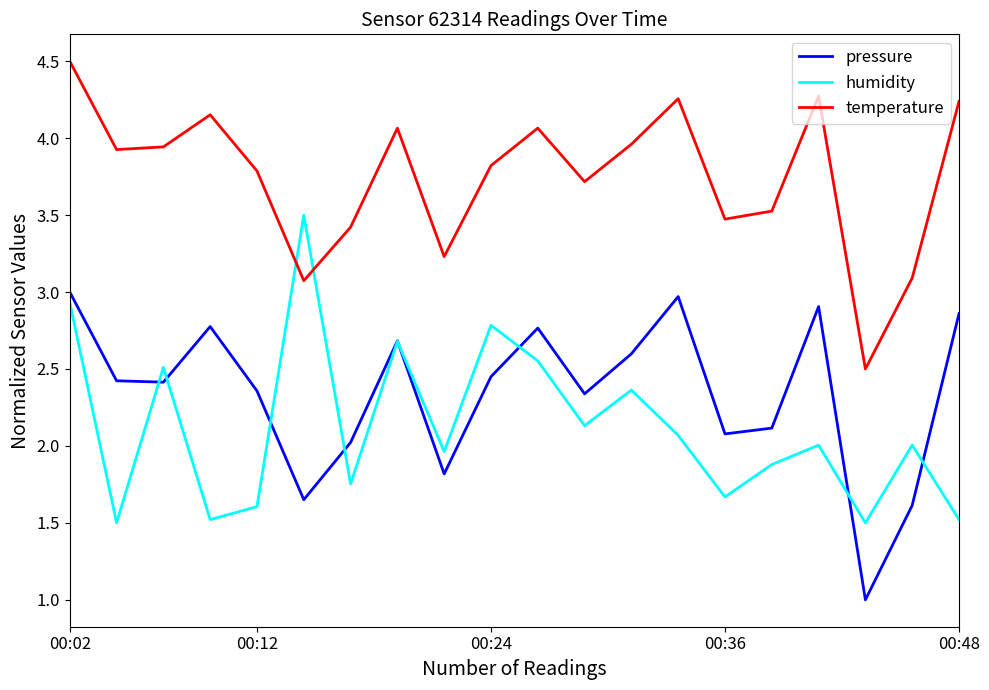

What is the greatest value displayed?

4.5